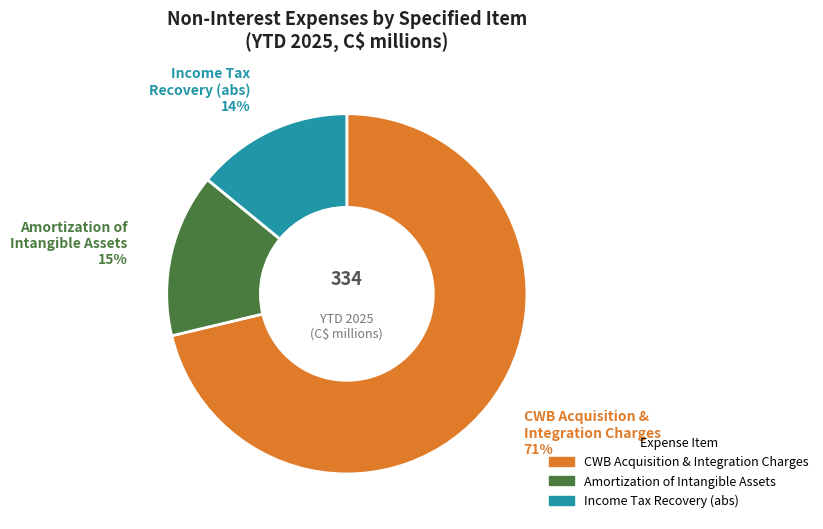

Does any single category account for the majority?

Yes